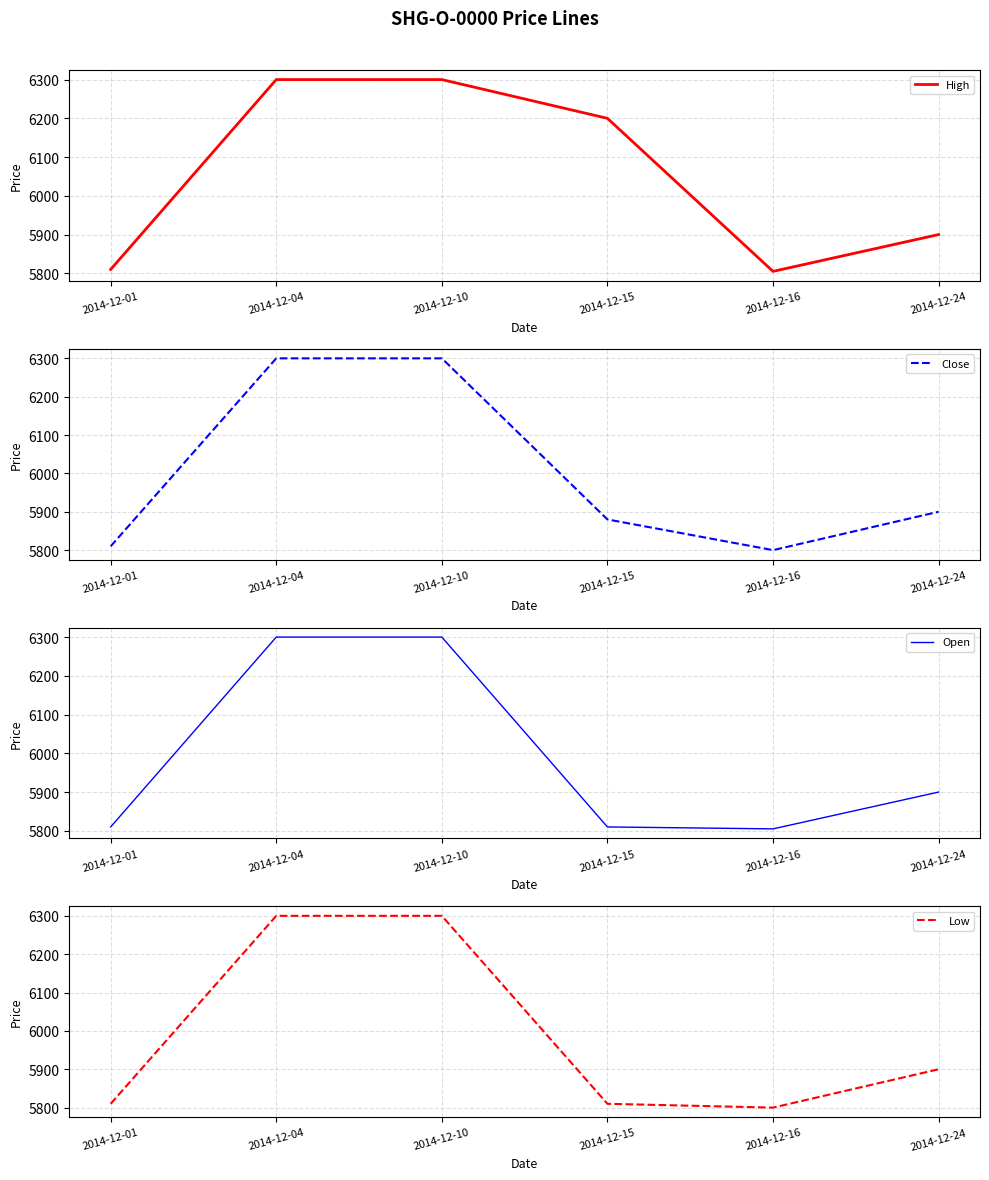

What is the value of the High point at the 3rd from the left?

6300